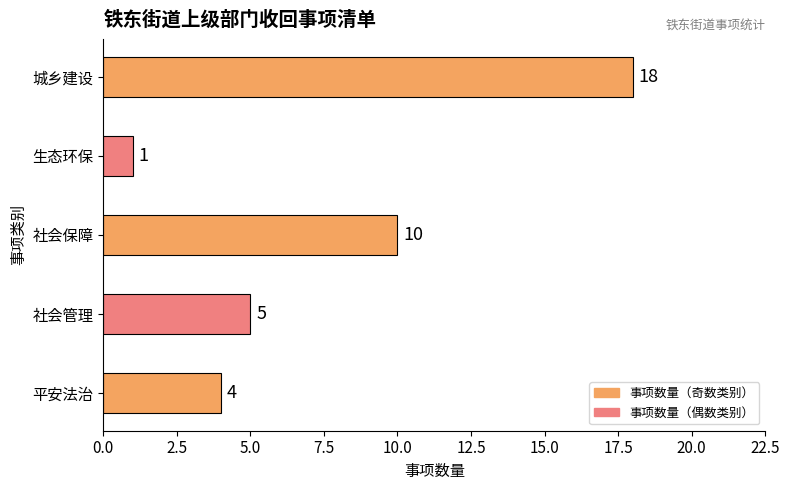

Which category has the highest value across all series?

城乡建设